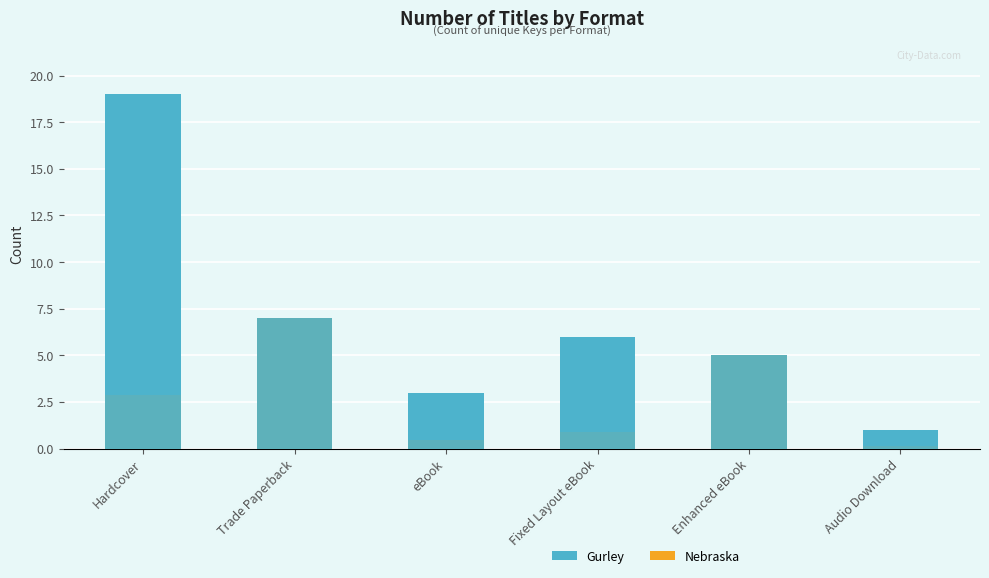

Does the chart contain any negative values?

No